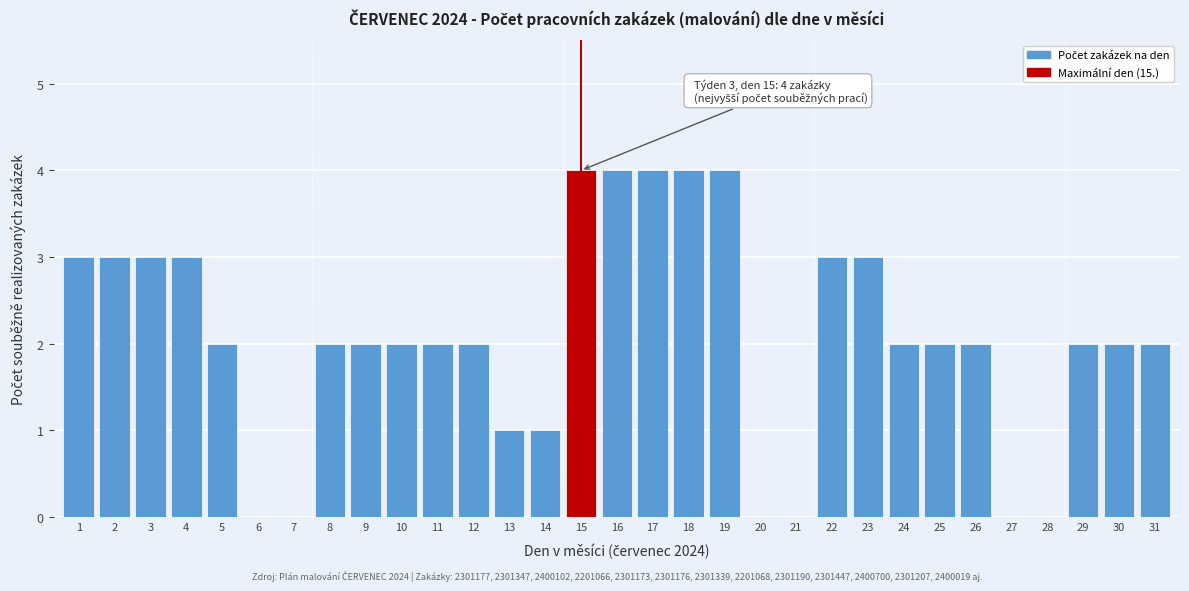

What is the maximum value shown in the chart?

4